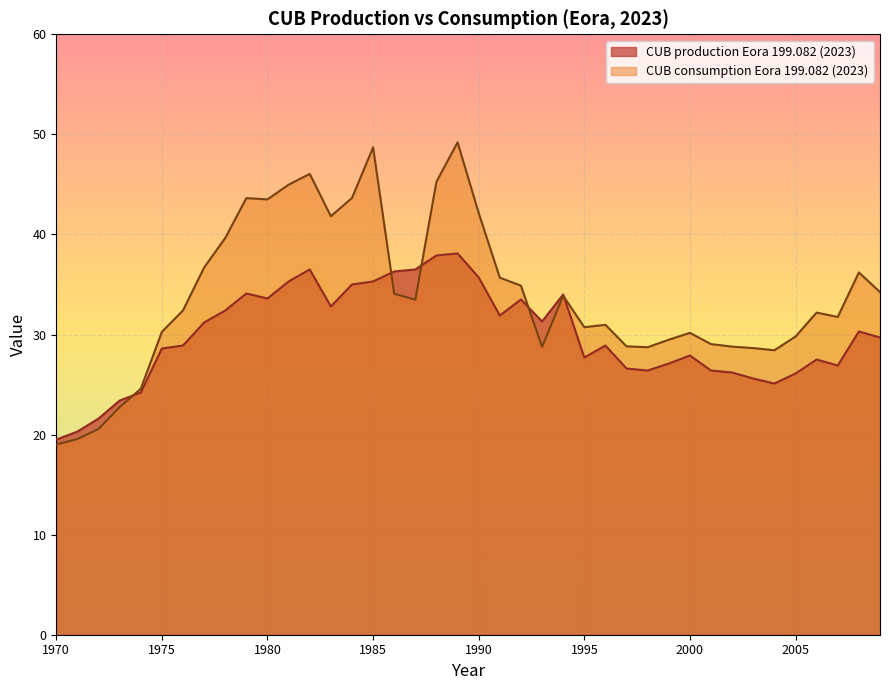

Where do CUB production Eora 199.082 (2023) and CUB consumption Eora 199.082 (2023) first cross each other?

1973 and 1974